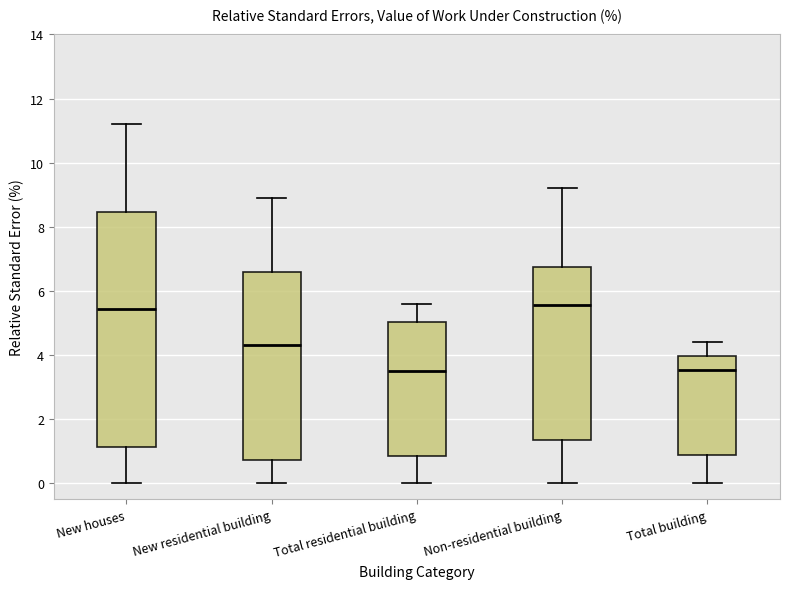

Reading left to right, read every box against the y-axis: the position of its median line, the range the box covers, and the ends of its whiskers. The values are not printed on the chart, so give them approximately, as read against the axis.

New houses: median 5.4, box 1.2 to 8.4, whiskers 0.0 to 11.2
New residential building: median 4.4, box 0.8 to 6.6, whiskers 0.0 to 9.0
Total residential building: median 3.6, box 0.8 to 5.0, whiskers 0.0 to 5.6
Non-residential building: median 5.6, box 1.4 to 6.8, whiskers 0.0 to 9.2
Total building: median 3.6, box 0.8 to 4.0, whiskers 0.0 to 4.4